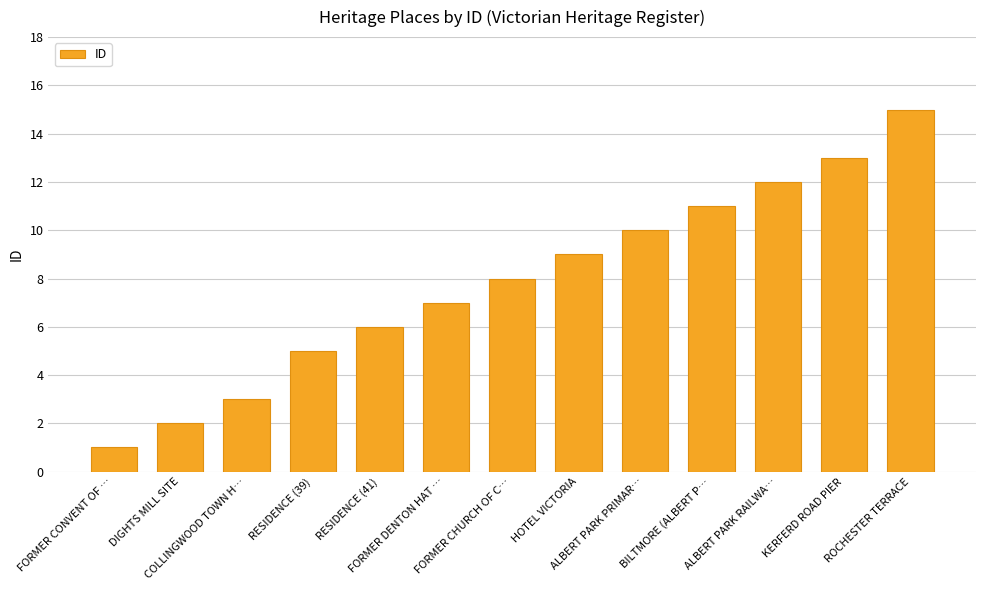

Rank the categories by value from highest to lowest.

ROCHESTER TERRACE, KERFERD ROAD PIER, ALBERT PARK RAILWA…, BILTMORE (ALBERT P…, ALBERT PARK PRIMAR…, HOTEL VICTORIA, FORMER CHURCH OF C…, FORMER DENTON HAT …, RESIDENCE (41), RESIDENCE (39), COLLINGWOOD TOWN H…, DIGHTS MILL SITE, FORMER CONVENT OF …